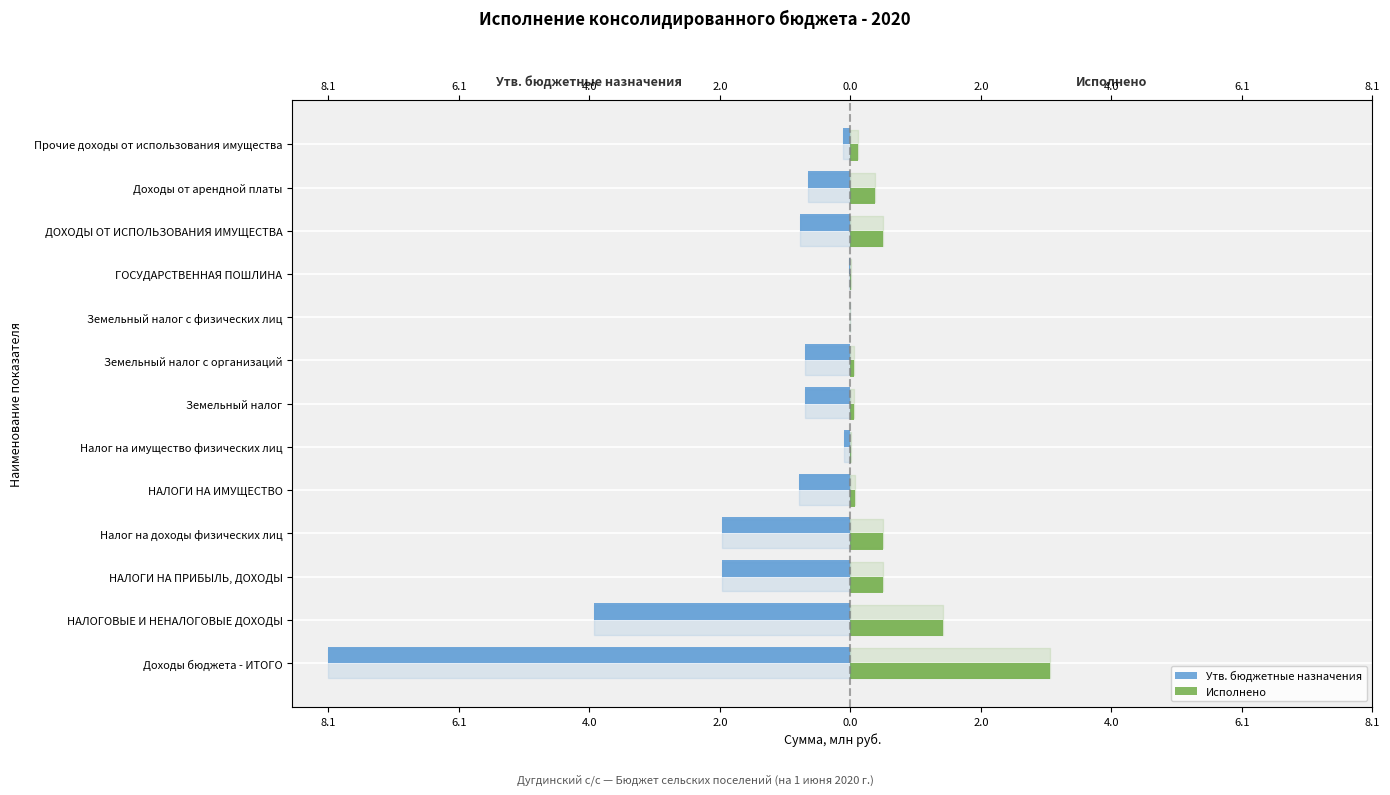

At which category is the sum across all series the highest?

Прочие доходы от использования имущества